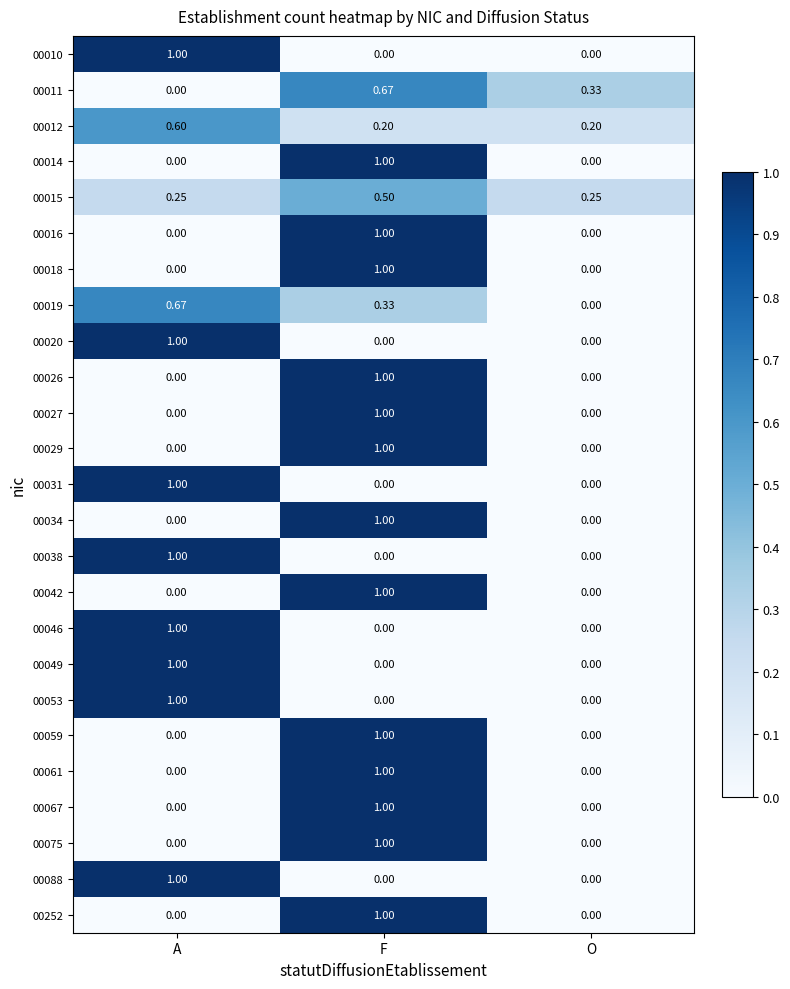

At which category is the sum across all series the highest?

F